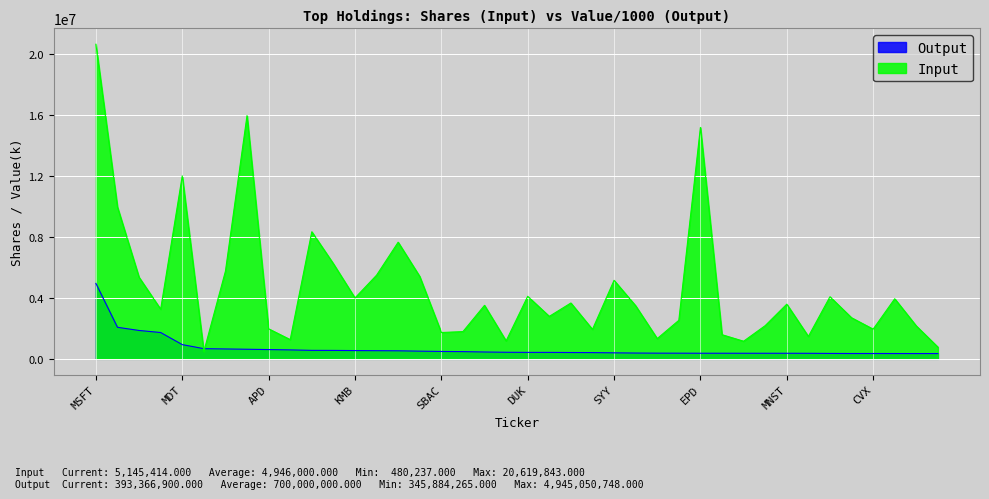

At which label does Input reach its peak?

MSFT